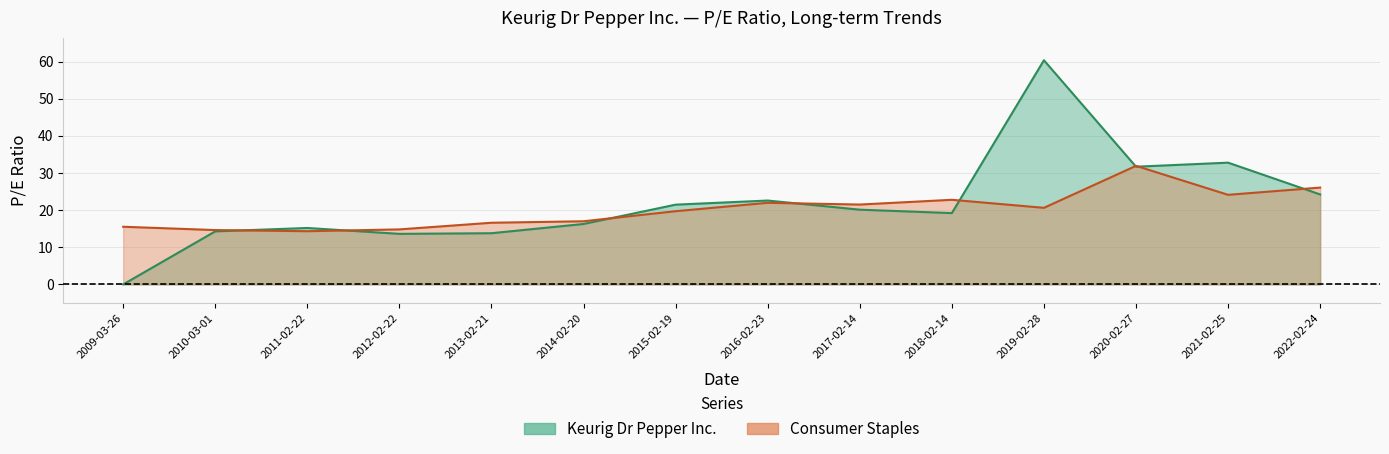

Which series has the largest total across all categories?

Keurig Dr Pepper Inc.